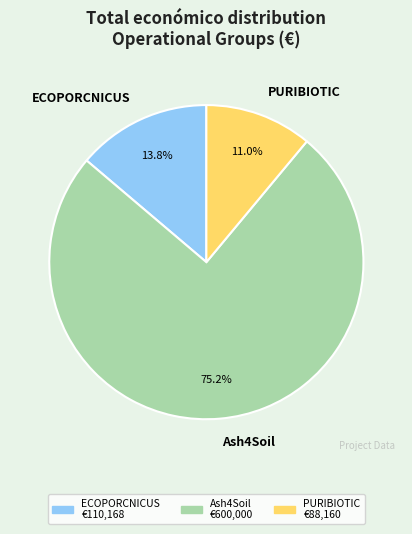

Which slice is the largest?

Ash4Soil